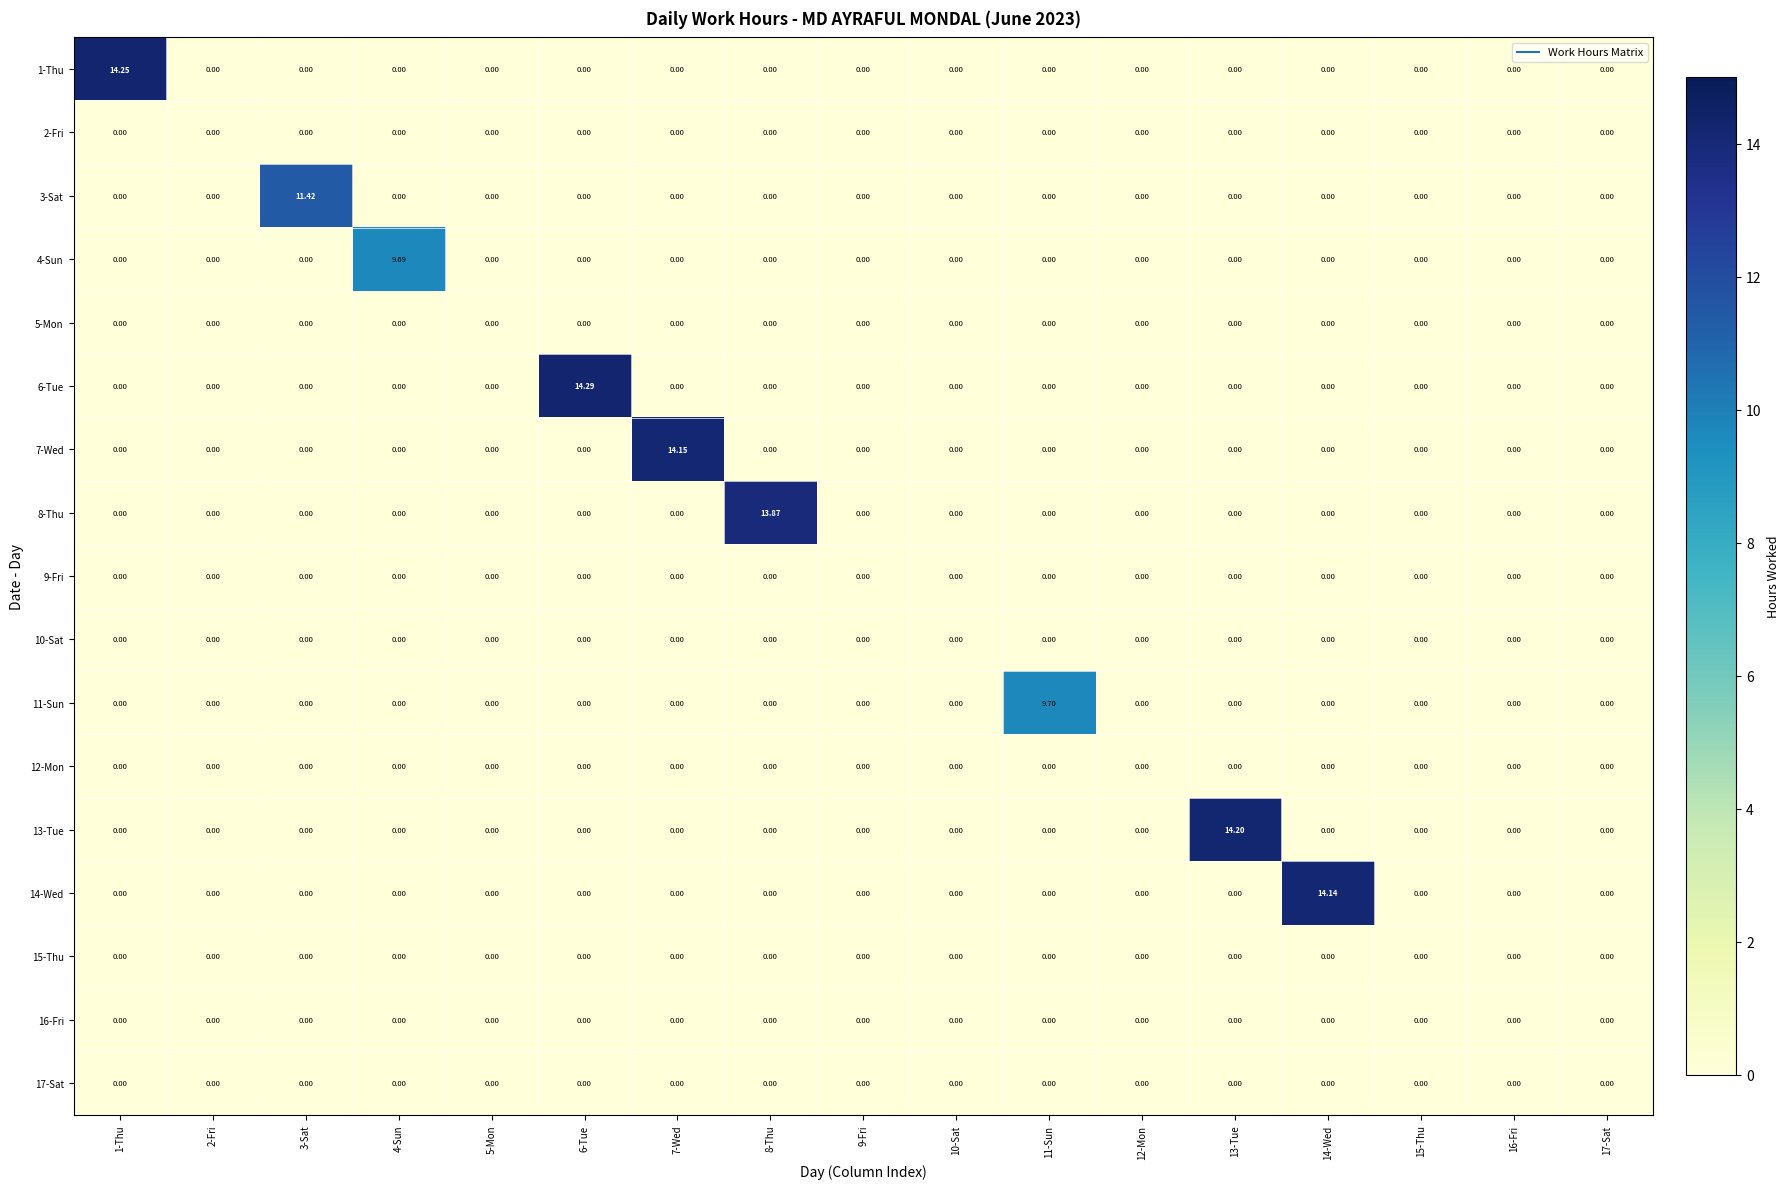

What is the spread (max minus min) of values at 13-Tue?

14.2